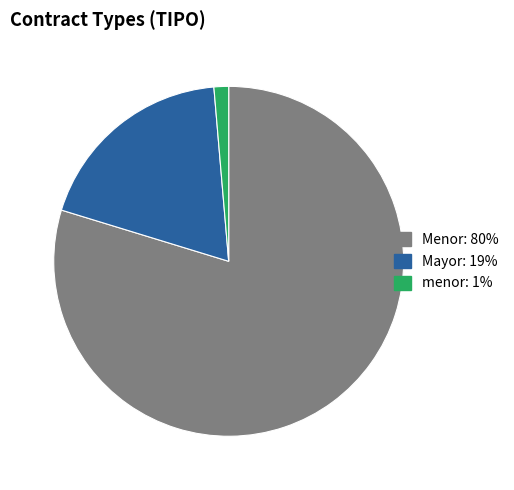

How many segments does this pie chart have?

3